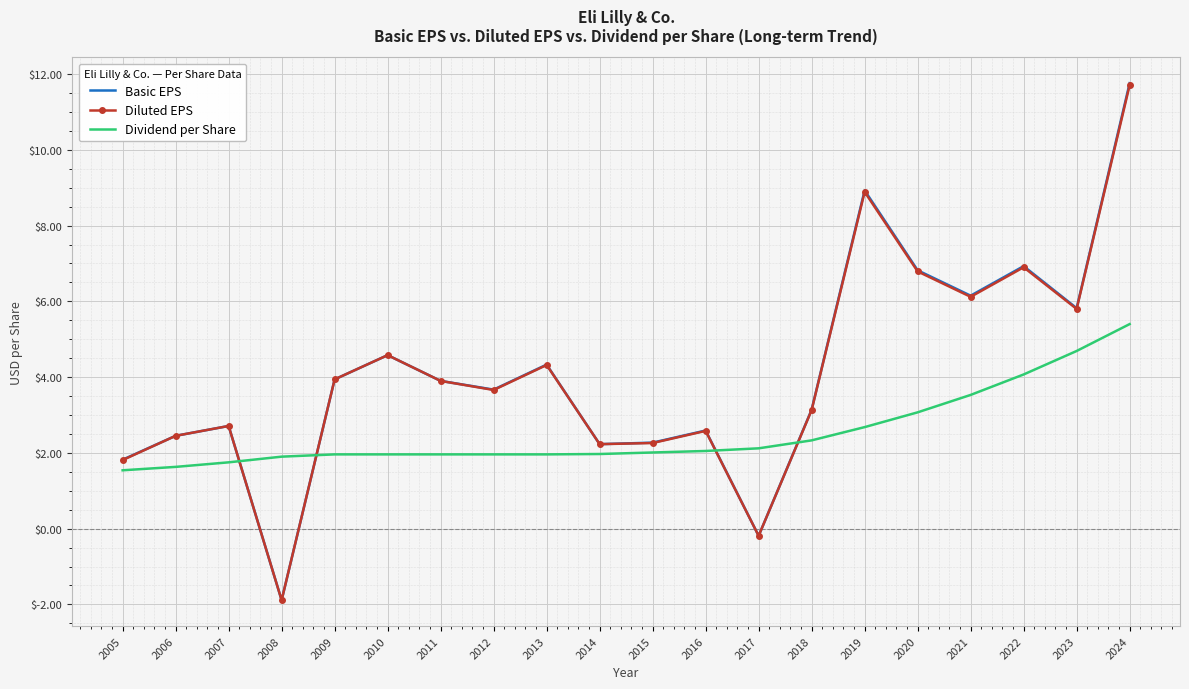

At which category does the chart reach its peak across all series?

2024